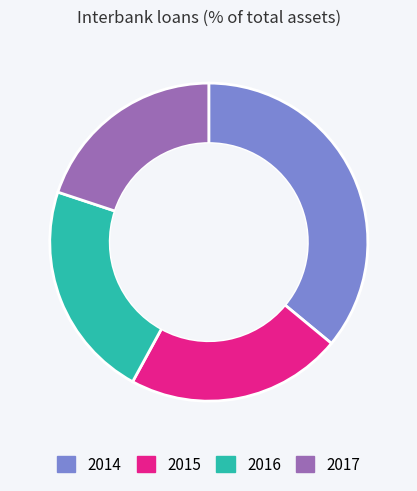

Is there any slice that represents more than half of the pie?

No